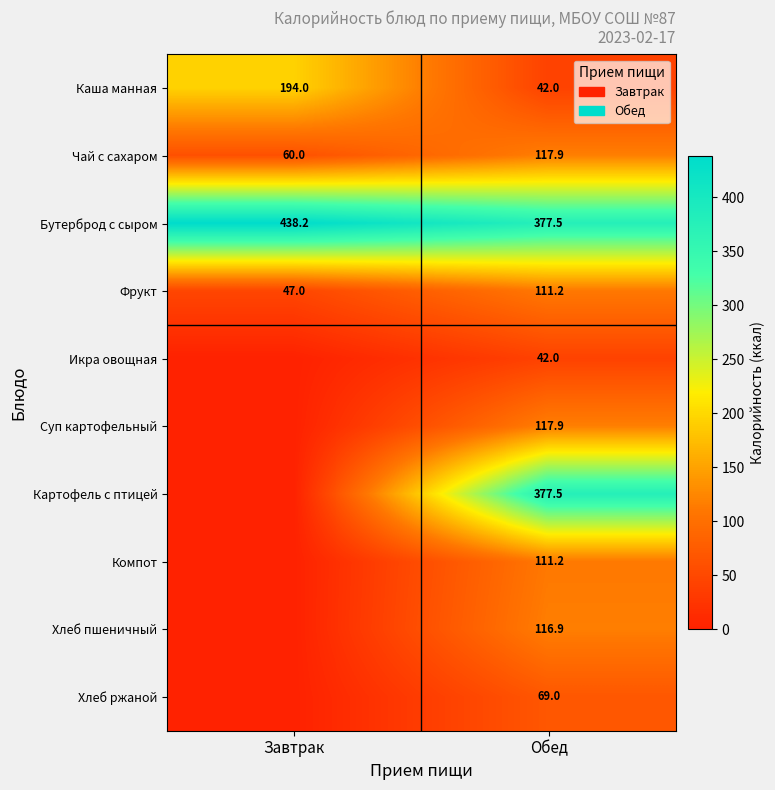

What is the spread (max minus min) of values at Обед?

335.5